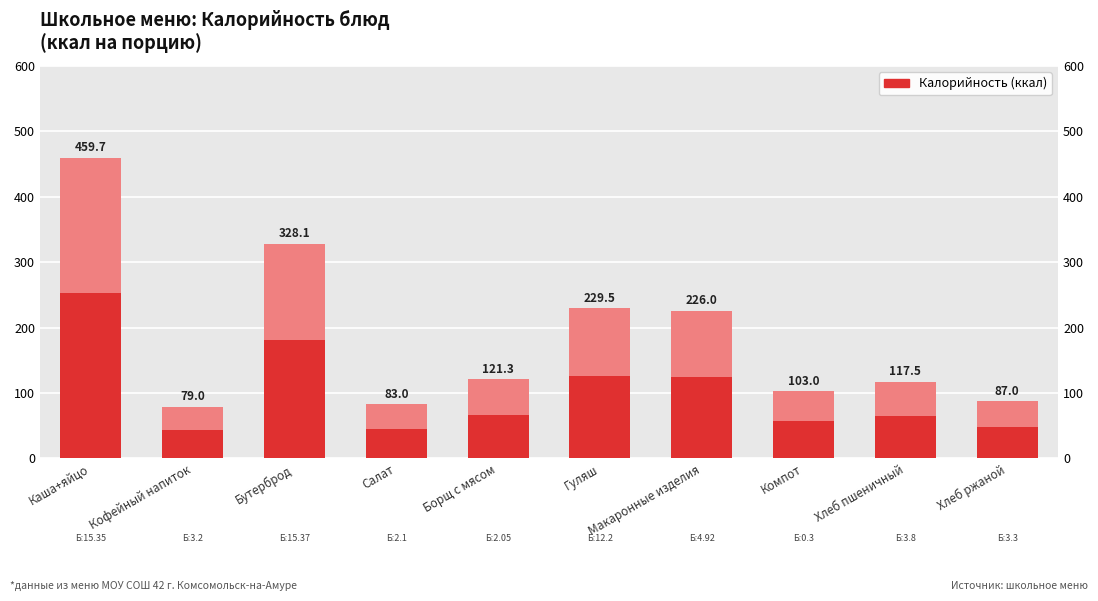

How many bars are there in total?

10